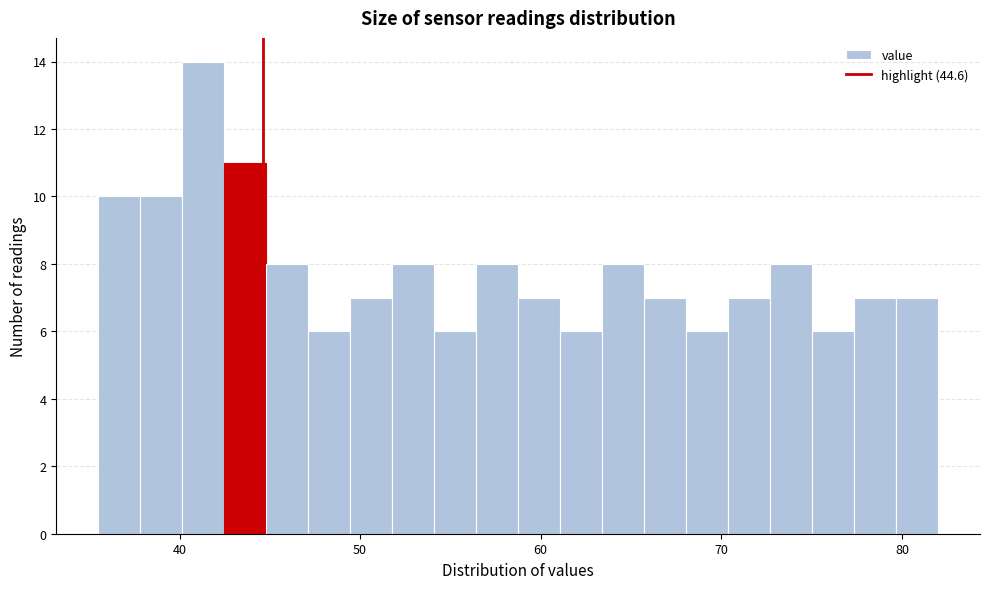

Read against the x-axis, roughly where is the centre of the tallest bar?

41